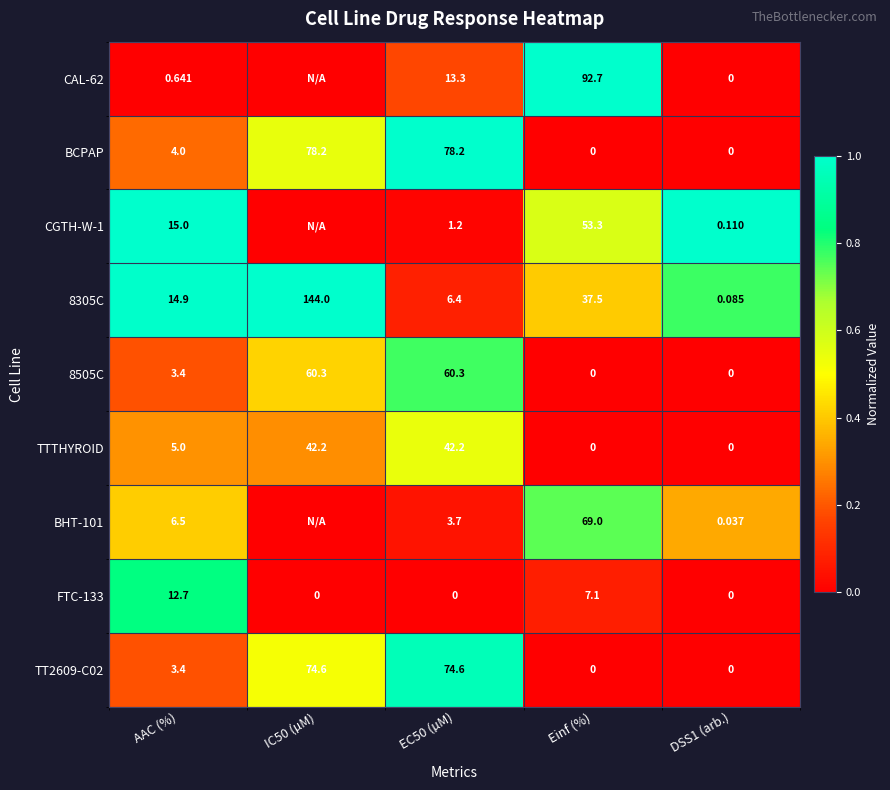

Between EC50 (µM) and DSS1 (arb.), which series saw the biggest shift?

BCPAP